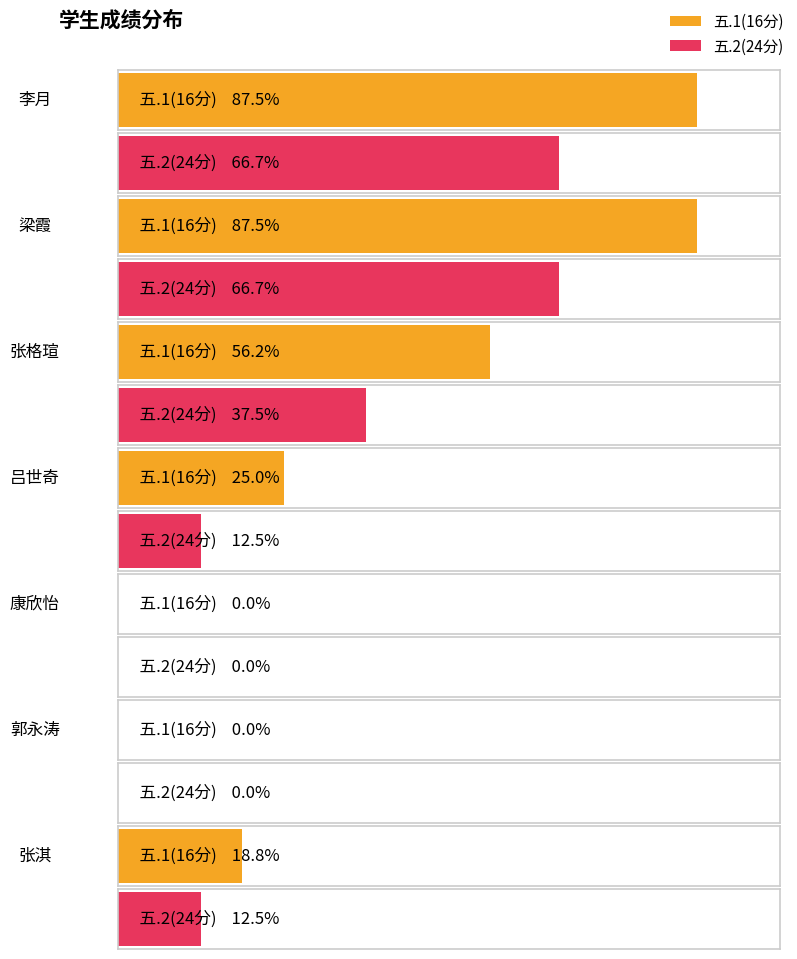

Is the value of 五.2(24分) at 吕世奇 greater than the value of 五.1(16分) at 梁霞?

No